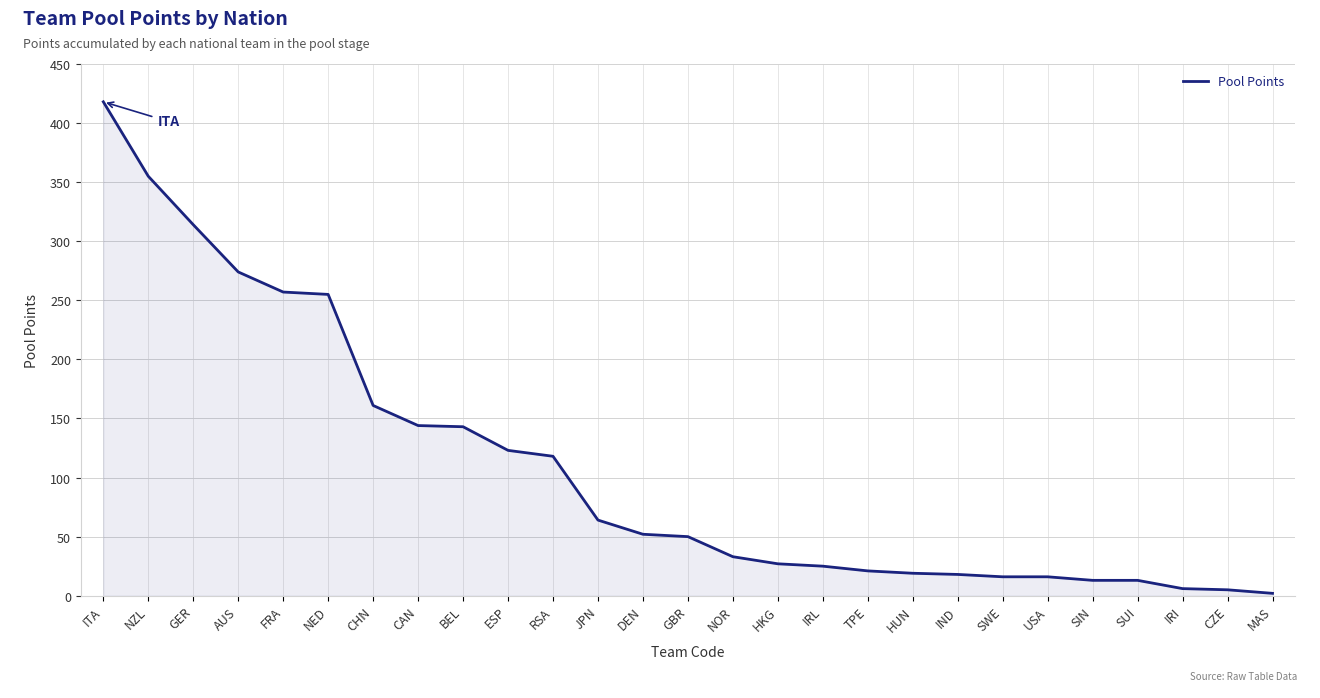

Is it true that the value at CZE is 5?

True